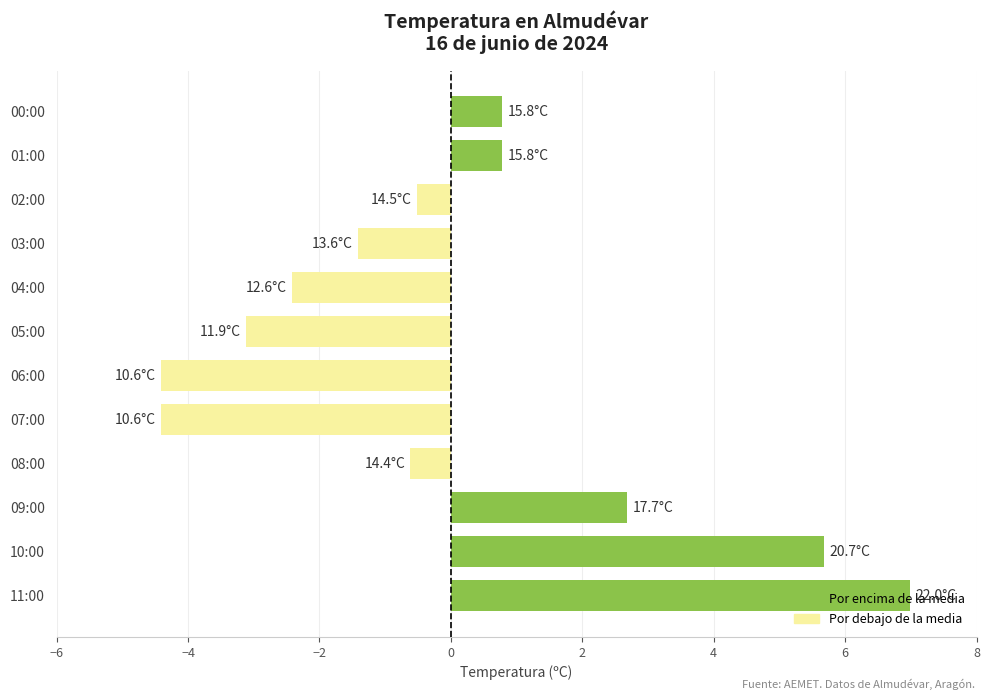

What is the sum of the values at 02:00 and 06:00?

-4.9